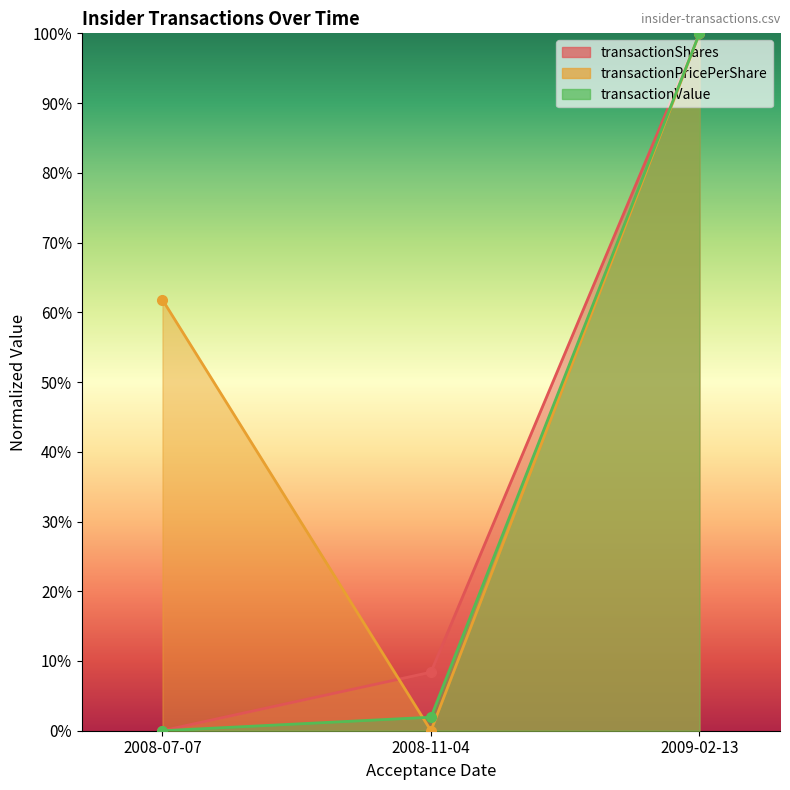

Which series has the largest total across all categories?

transactionPricePerShare